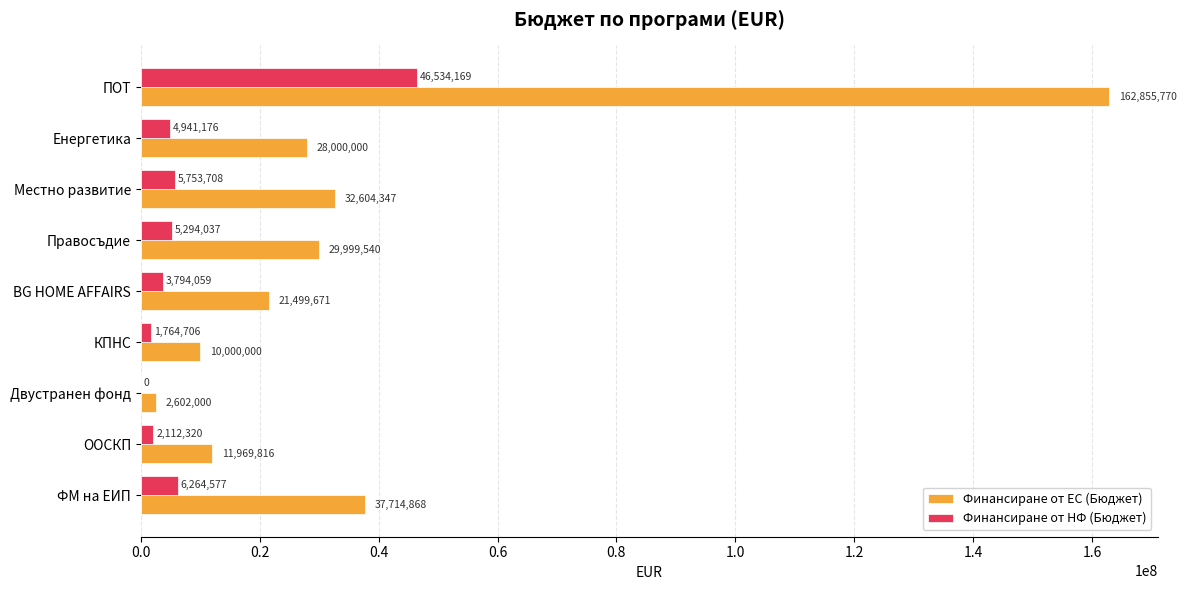

At which category does the chart reach its peak across all series?

ПОТ